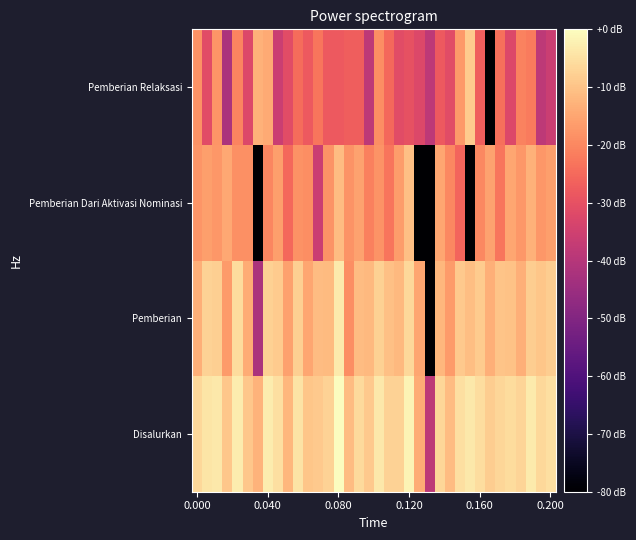

Reading right to left, list all the values displayed in this chart.

Disalurkan: -5.1	-6.3	-3.2	-7.0	-5.6	-6.8	-8.3	-5.6	-3.6	-5.1	-11.1	-6.6	-38.5	-13.8	-1.8	-7.2	-7.3	-3.7	-8.8	-6.2	-11.0	0.0	-7.2	-8.8	-9.6	-4.6	-12.1	-5.3	-3.0	-12.7	-9.3	-2.8	-9.3	-3.5	-4.1	-6.6
Pemberian: -8.3	-9.5	-8.3	-13.2	-10.0	-9.8	-13.2	-8.4	-10.7	-8.8	-16.6	-12.1	-155.0	-14.9	-6.3	-11.9	-10.4	-7.7	-11.6	-11.1	-19.1	-3.4	-11.5	-11.2	-14.9	-7.9	-15.7	-8.6	-7.7	-42.0	-14.0	-5.8	-16.6	-7.9	-7.2	-13.3
Pemberian Dari Aktivasi Nominasi: -16.0	-17.4	-13.0	-17.4	-14.7	-22.9	-15.5	-19.7	-155.0	-25.7	-19.7	-14.9	-155.0	-155.0	-10.6	-16.4	-22.9	-17.9	-21.1	-15.5	-17.9	-11.0	-17.9	-36.0	-19.1	-18.2	-25.1	-16.0	-20.0	-155.0	-18.5	-18.7	-14.6	-17.4	-16.0	-17.6
Pemberian Relaksasi: -36.0	-38.5	-22.0	-20.8	-32.4	-23.9	-155.0	-27.2	-8.6	-17.1	-31.1	-28.0	-38.5	-32.4	-29.9	-31.1	-25.1	-19.1	-38.5	-27.2	-27.2	-28.0	-28.0	-22.9	-28.0	-24.5	-31.1	-36.0	-14.2	-13.0	-32.4	-20.4	-42.0	-17.6	-31.1	-18.2